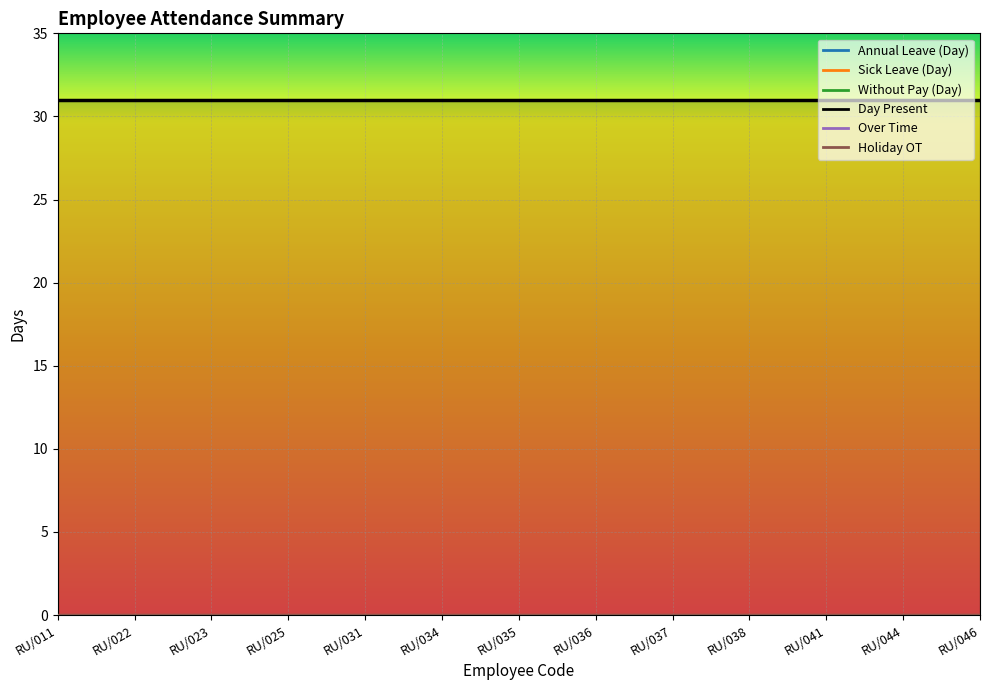

At which category is the sum across all series the highest?

RU/011